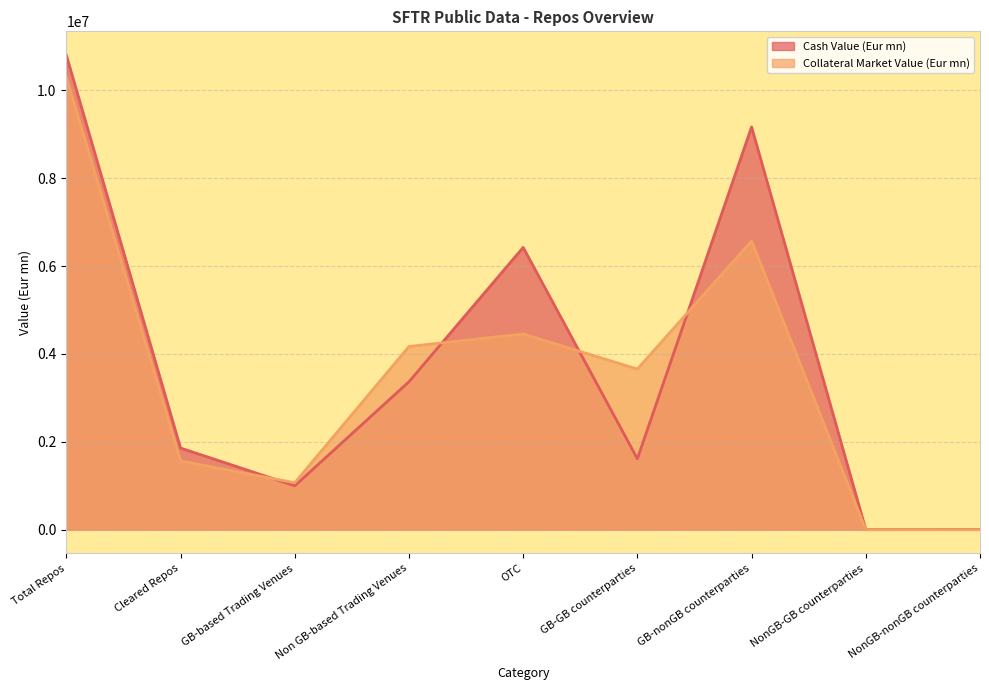

Which label corresponds to the largest value in the chart?

Total Repos